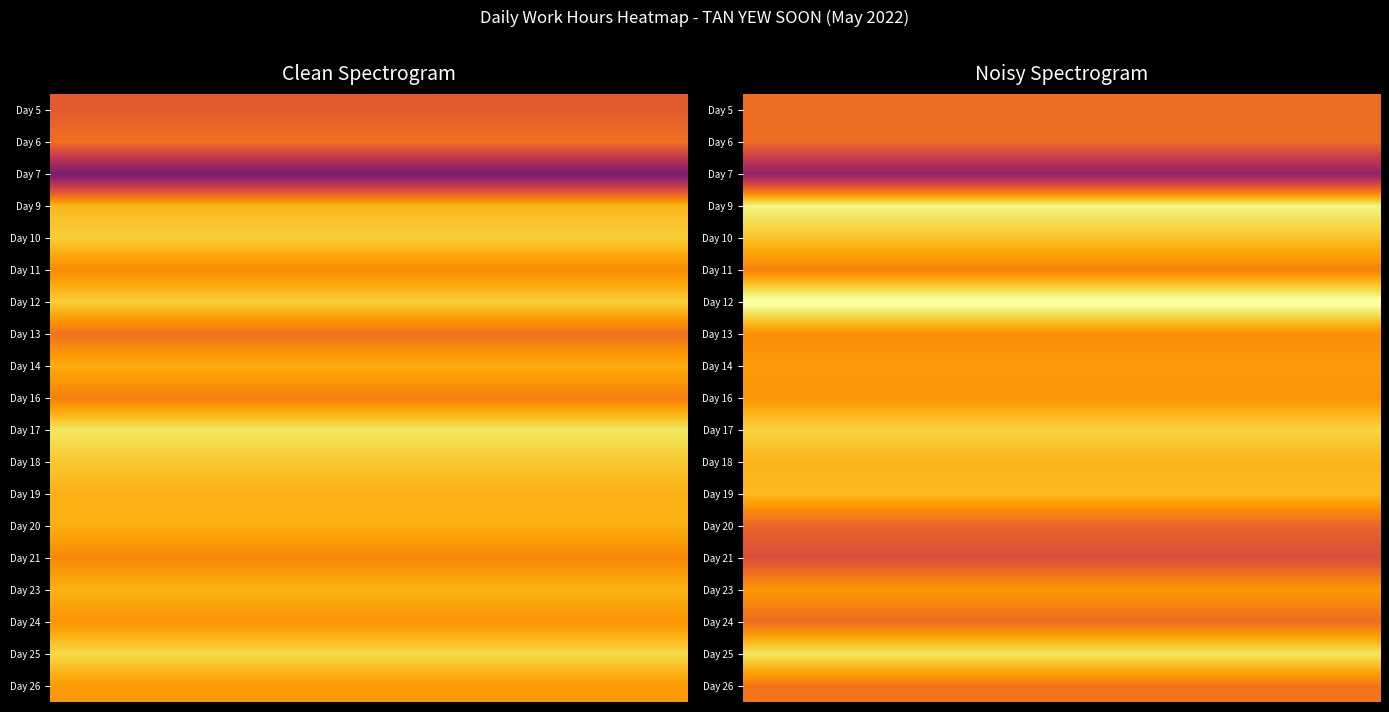

The 7 series shows 0.0 at 6. True or false?

True